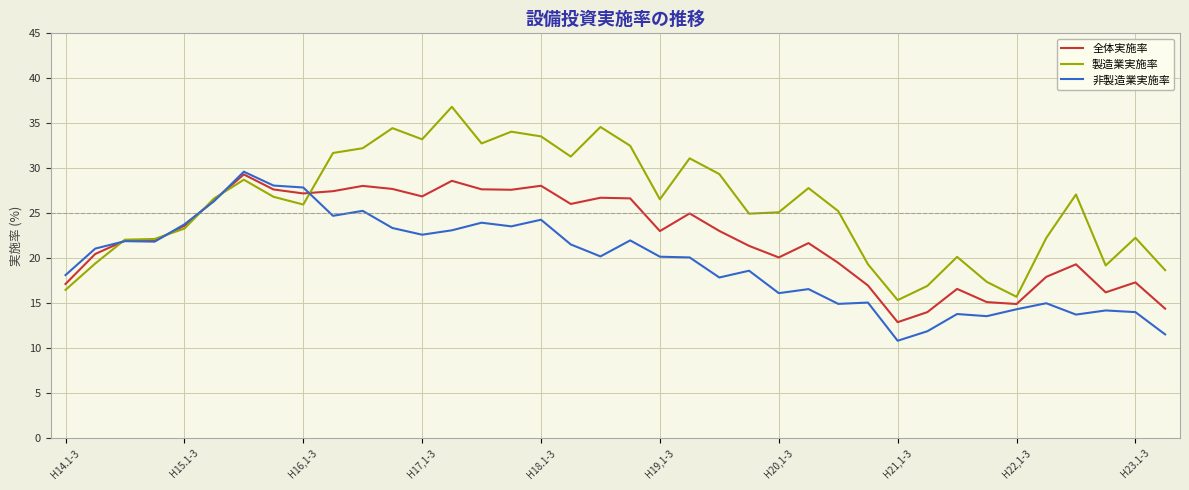

What is the smallest value displayed?

10.8